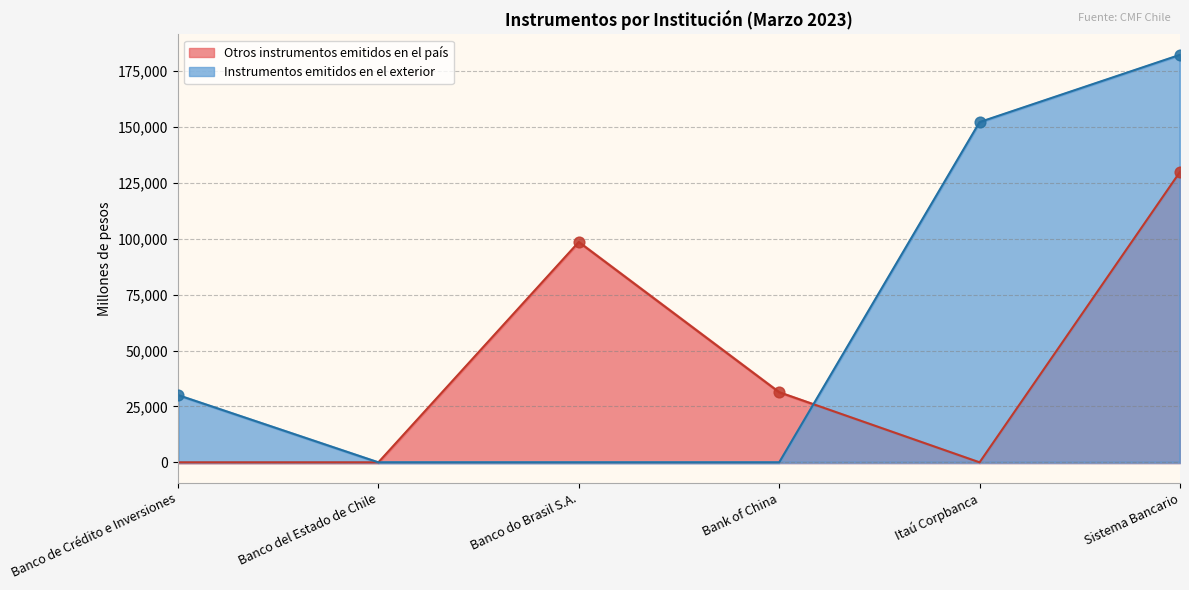

What are all the series names shown in the legend?

Otros instrumentos emitidos en el país, Instrumentos emitidos en el exterior